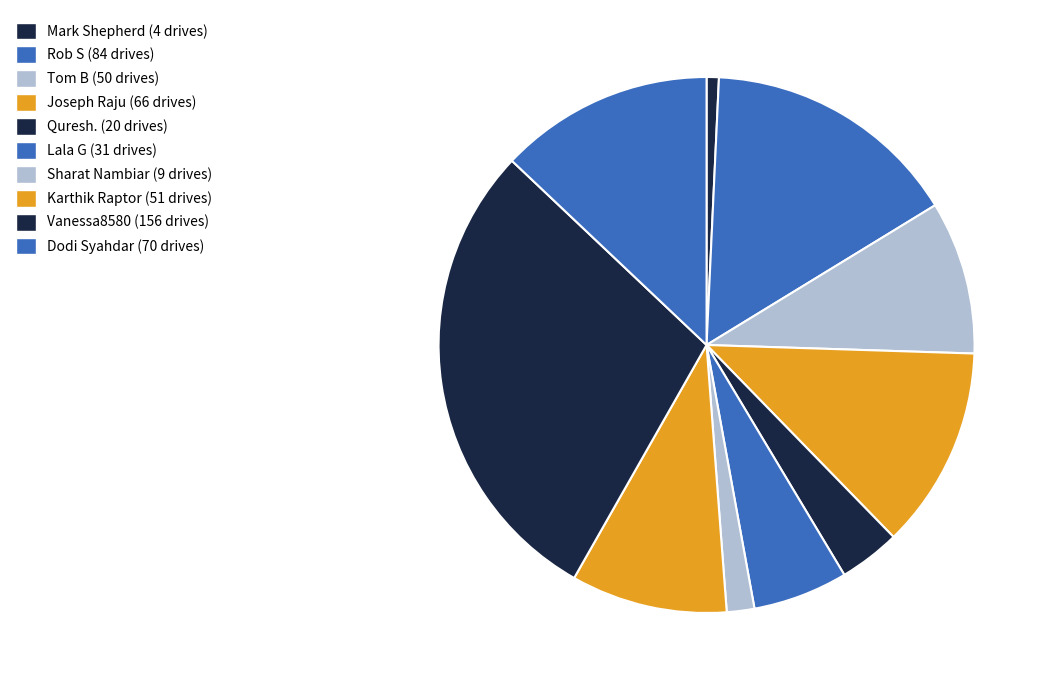

Does any single category account for the majority?

No